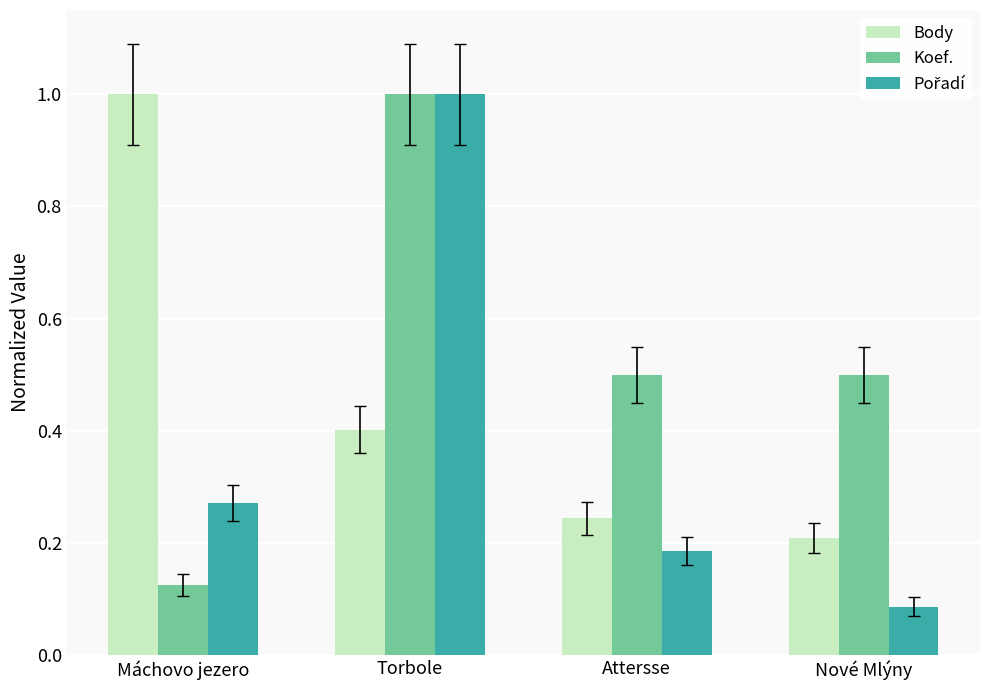

What is the value of the Koef. bar at the 3rd from the left?

0.5